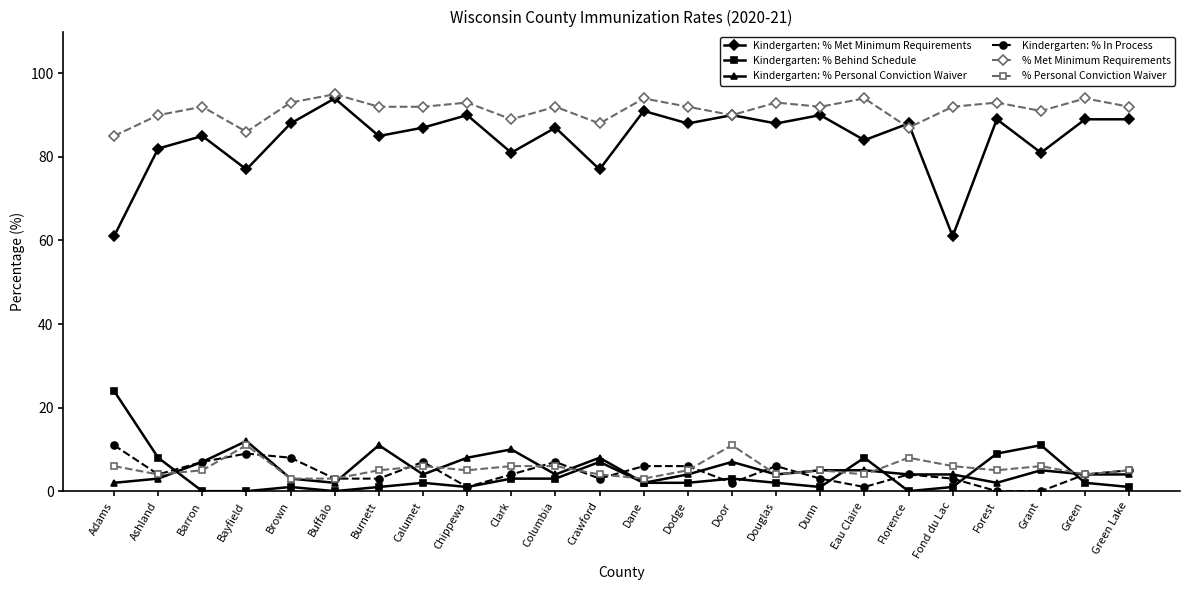

The Kindergarten: % Met Minimum Requirements series shows 77 at Crawford. True or false?

True